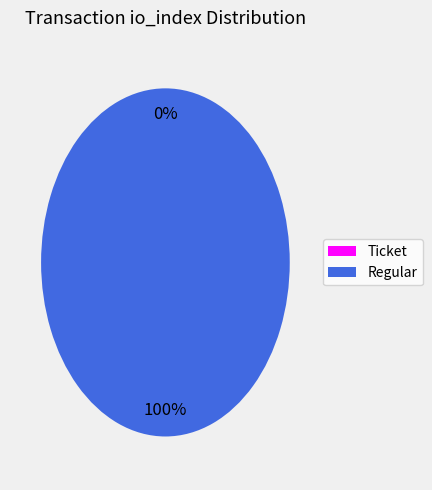

To the nearest percent, what is the combined percentage of Regular (io_index=40) and Ticket (io_index=0)?

100%